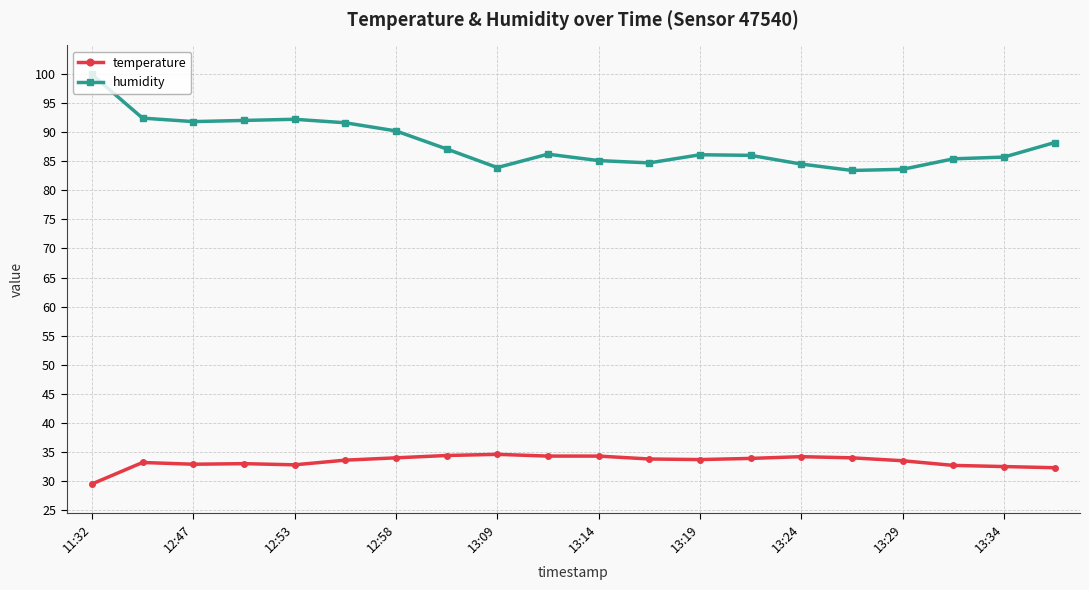

What is the sum of all humidity values?

1760.0